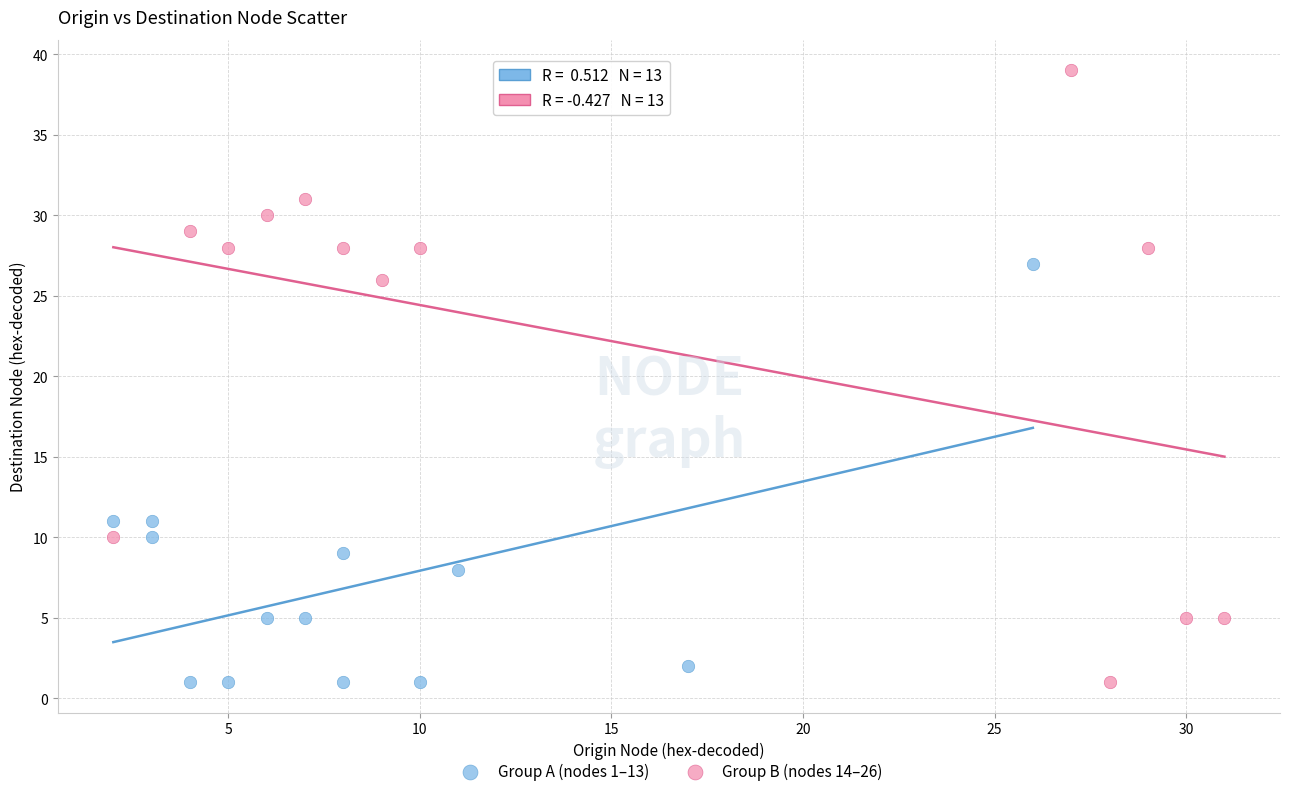

Which series contains the highest Y value?

Group B (nodes 14–26)